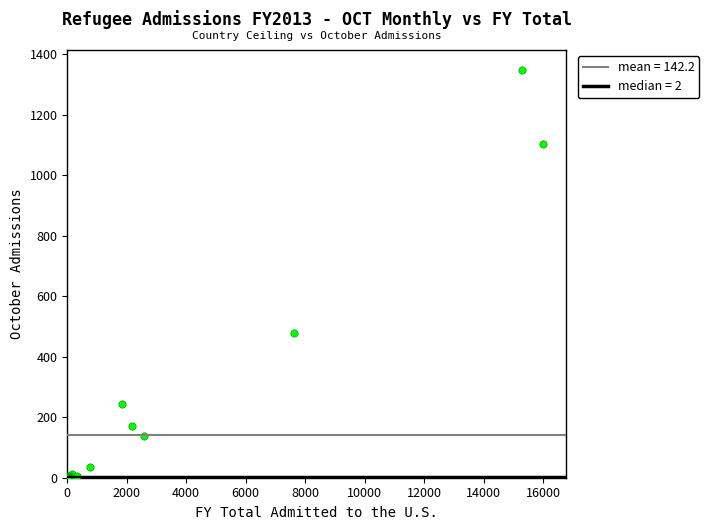

What Y value in the scatter plot is closest to 673?

479